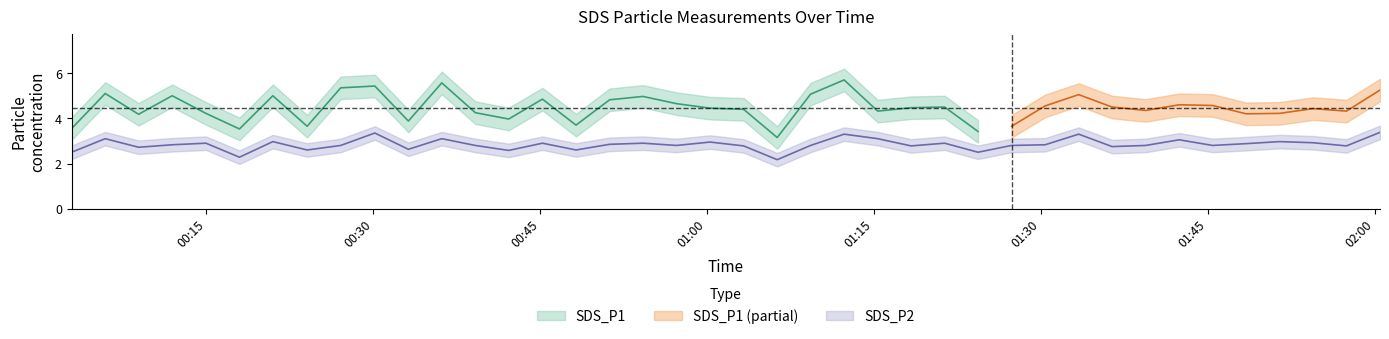

Which has a higher value, 2022/03/02 01:06:18 or 2022/03/02 01:54:28?

2022/03/02 01:54:28